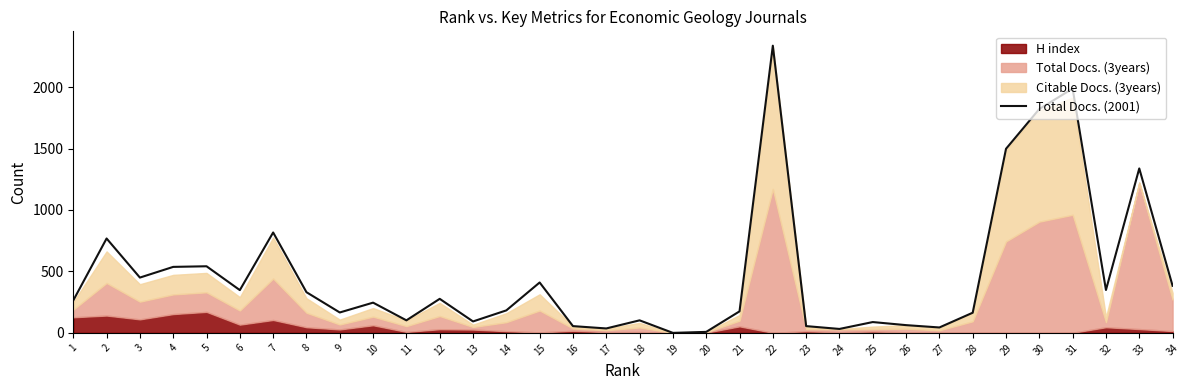

What is the approximate value at 11?

102